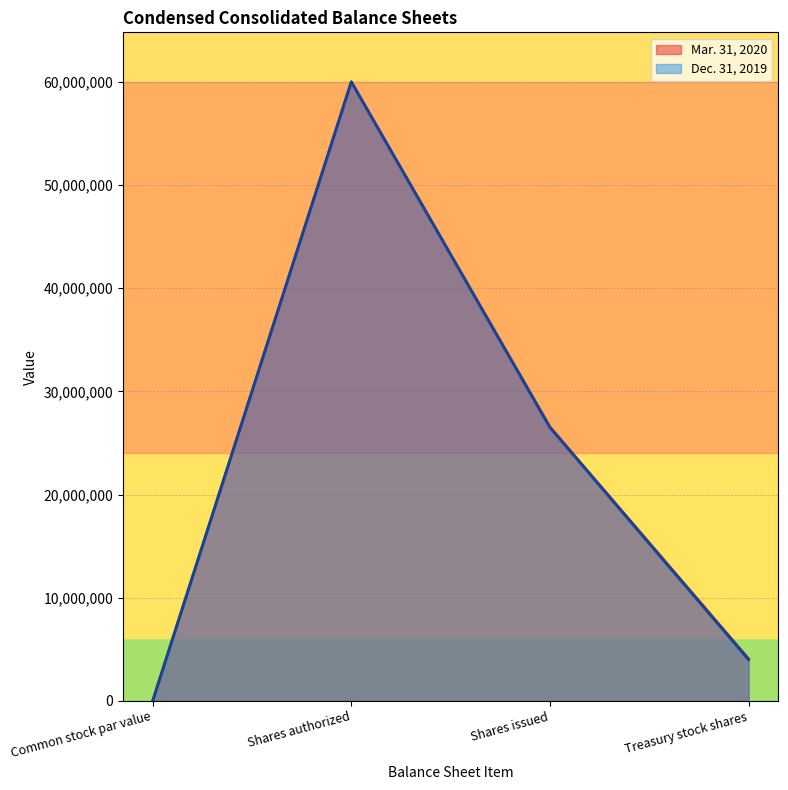

At which category does the chart reach its peak across all series?

Shares authorized